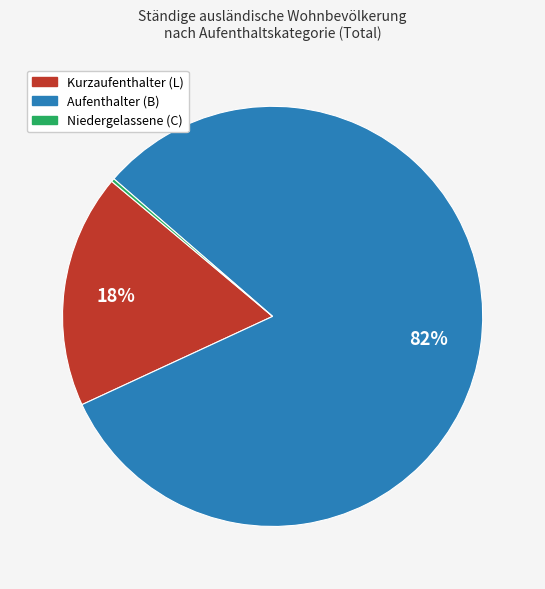

Which slice represents more than half of the pie?

Aufenthalter (B)